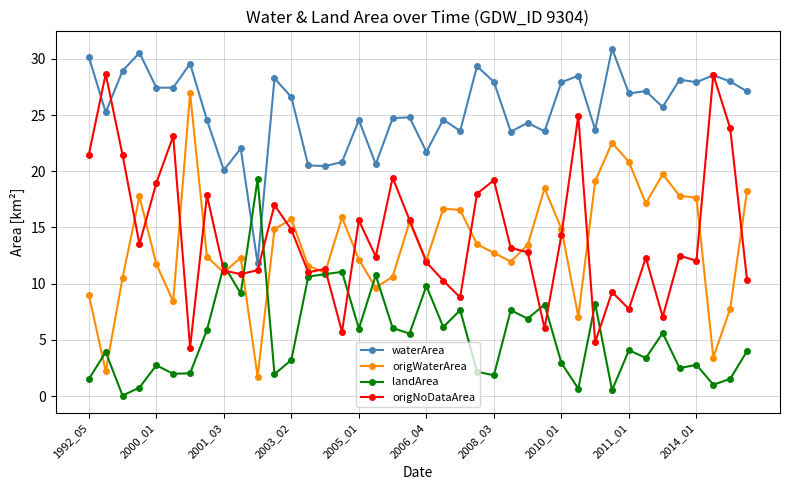

List the series in order of their peak value, lowest first.

landArea, origWaterArea, origNoDataArea, waterArea